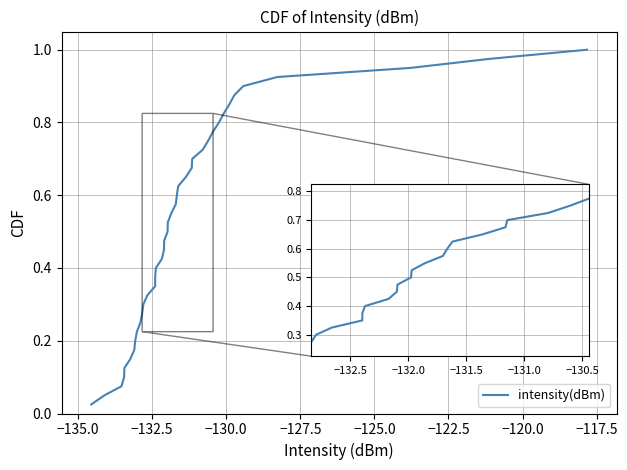

Count the number of categories in the chart.

40